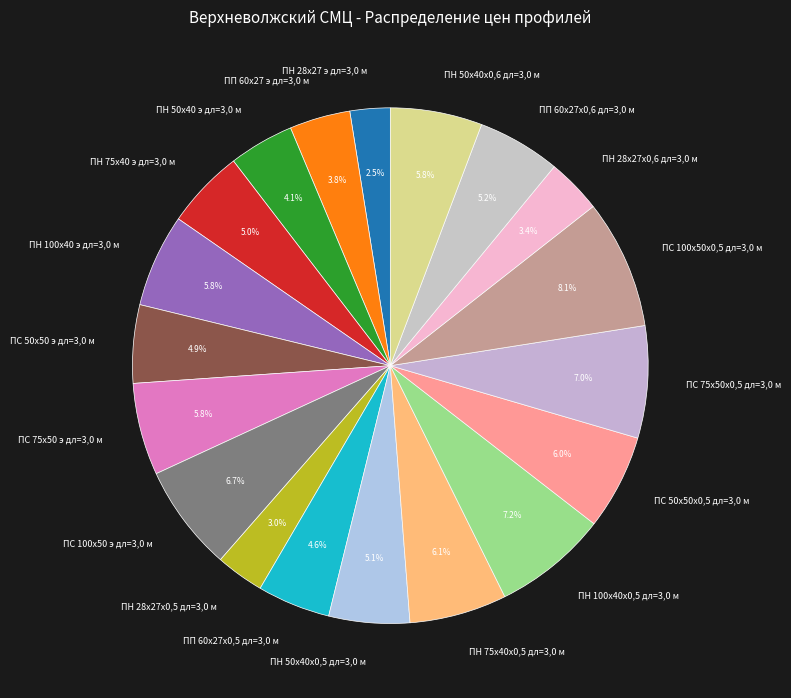

Approximately how many times larger is the value at ПН 100x40х0,5 дл=3,0 м compared to ПН 28х27х0,5 дл=3,0 м?

2.4